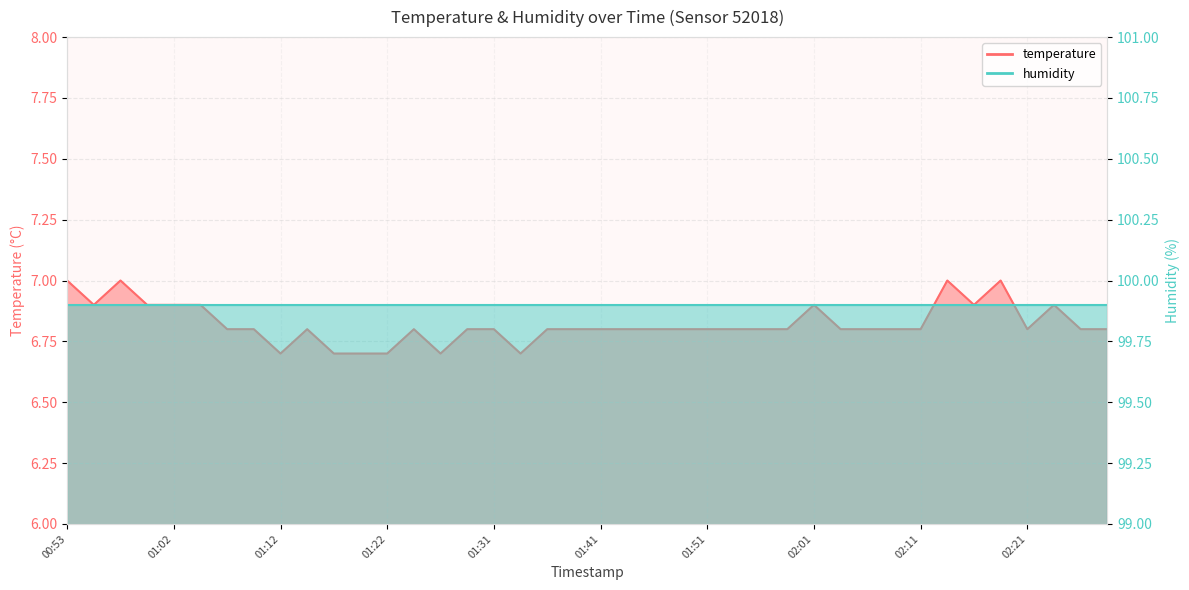

Rank the categories by value from lowest to highest.

01:12, 01:17, 01:19, 01:22, 01:27, 01:34, 01:07, 01:10, 01:14, 01:24, 01:29, 01:31, 01:36, 01:39, 01:41, 01:44, 01:46, 01:49, 01:51, 01:53, 01:56, 01:59, 02:03, 02:06, 02:08, 02:11, 02:21, 02:25, 02:28, 00:55, 01:00, 01:02, 01:05, 02:01, 02:16, 02:23, 00:53, 00:57, 02:13, 02:18